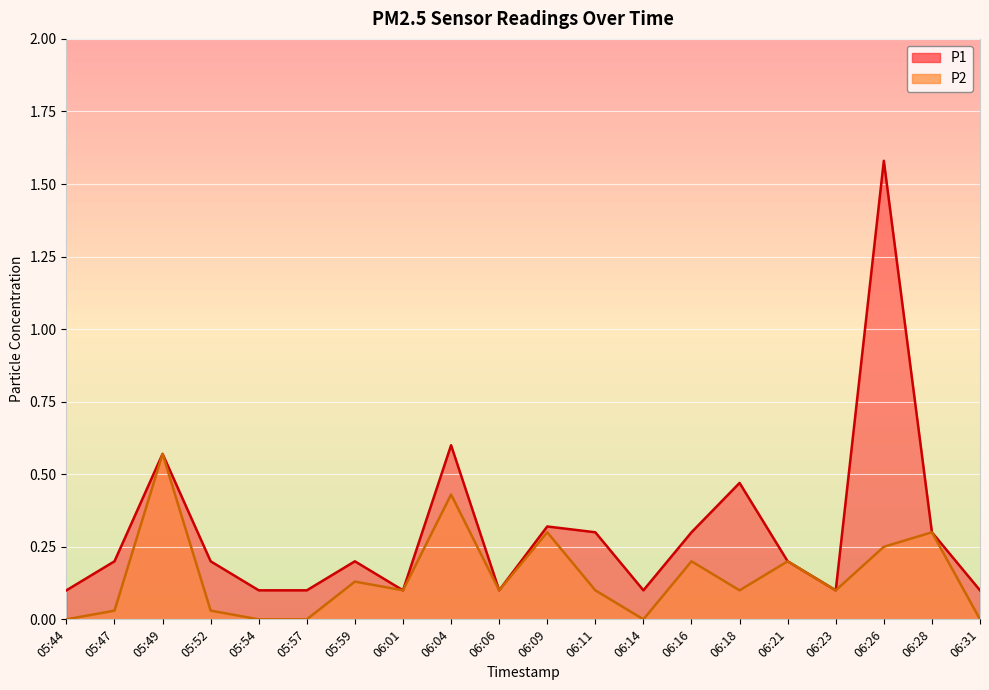

What position from the right is 06:09?

10